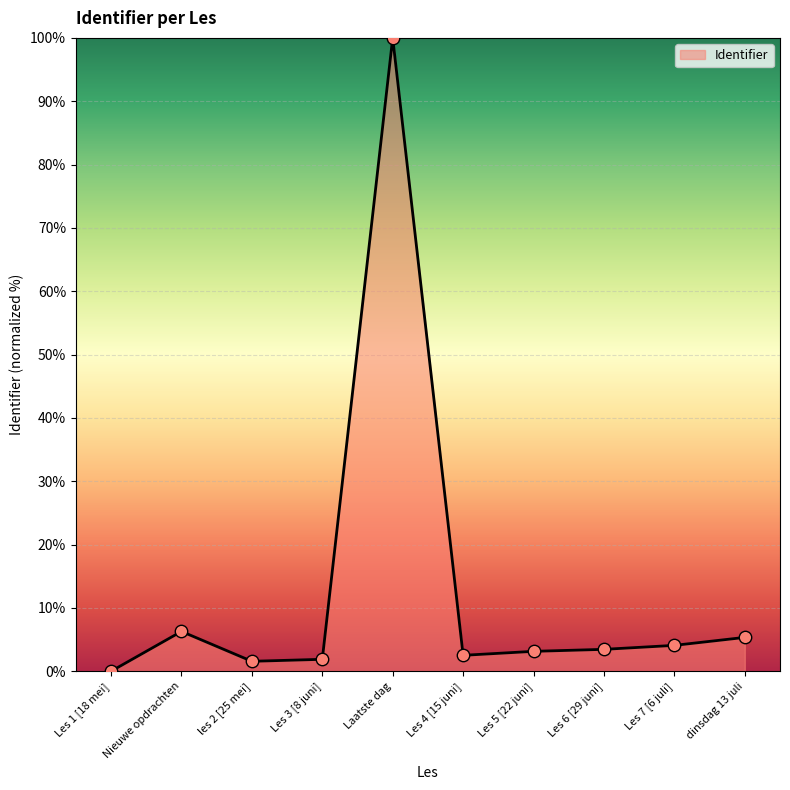

What is the change in value from Les 4 [15 juni] to Les 7 [6 juli]?

+1.6